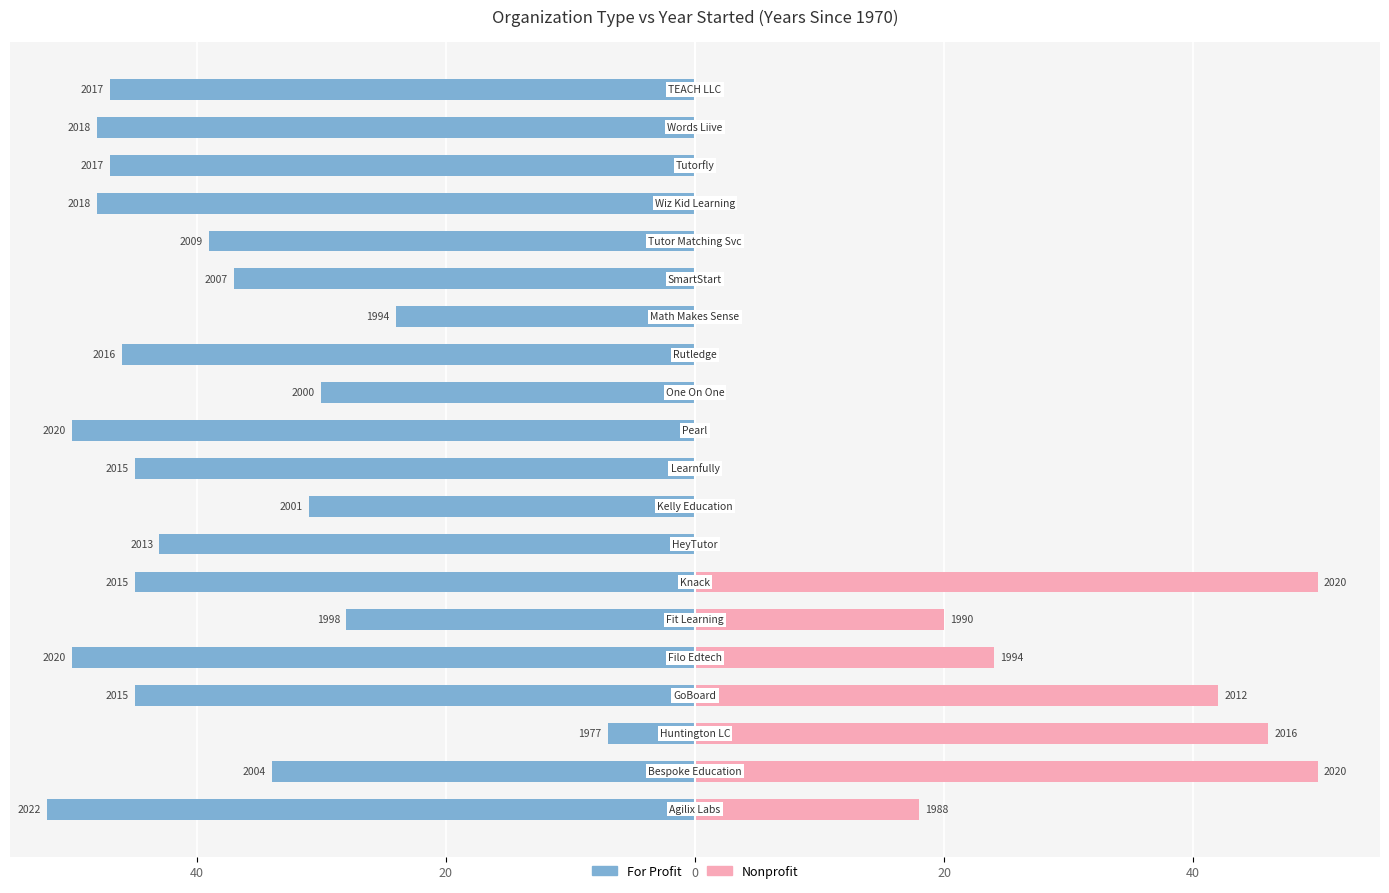

What is the difference between the maximum and minimum values in the For Profit series?

45